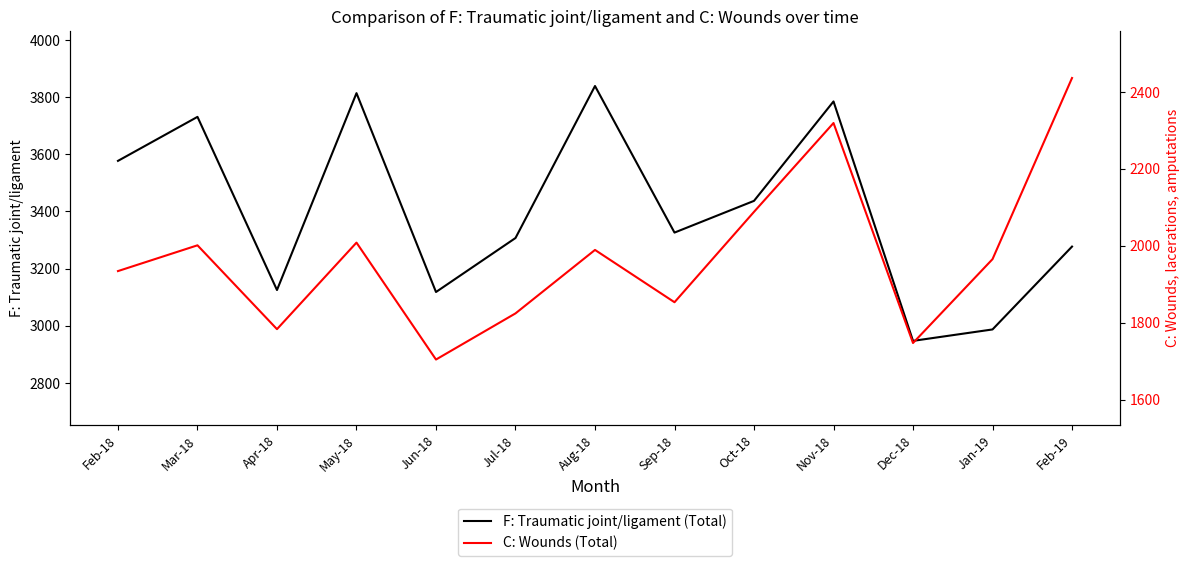

At which category is the sum across all series the highest?

Nov-18